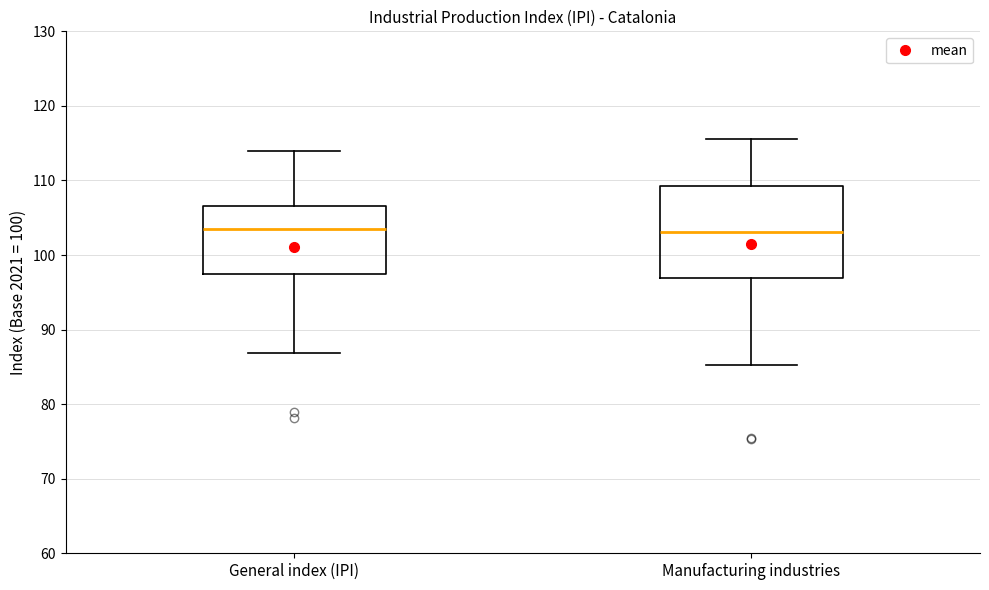

Reading left to right, read every box against the y-axis: the position of its median line, the range the box covers, and the ends of its whiskers. The values are not printed on the chart, so give them approximately, as read against the axis.

General index (IPI): median 104, box 97 to 107, whiskers 87 to 114
Manufacturing industries: median 103, box 97 to 109, whiskers 85 to 116